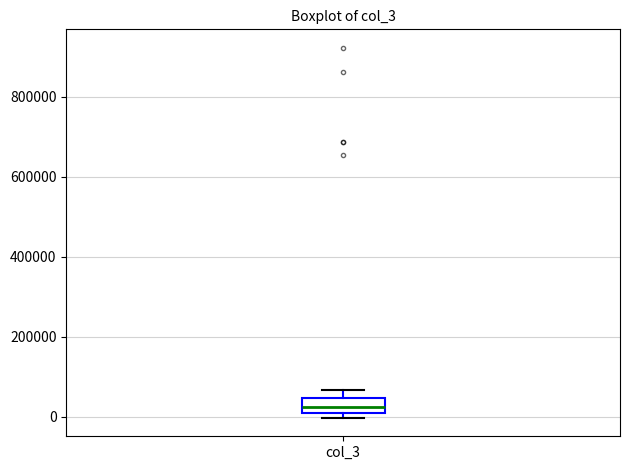

Transcribe this box plot: give where the median line is, the range the box spans, and where the two whiskers end, as read against the y-axis. The values are not printed on the chart, so give them approximately, as read against the axis.

median 20000 (inside the box), box 20000 to 40000, whiskers 0 to 60000